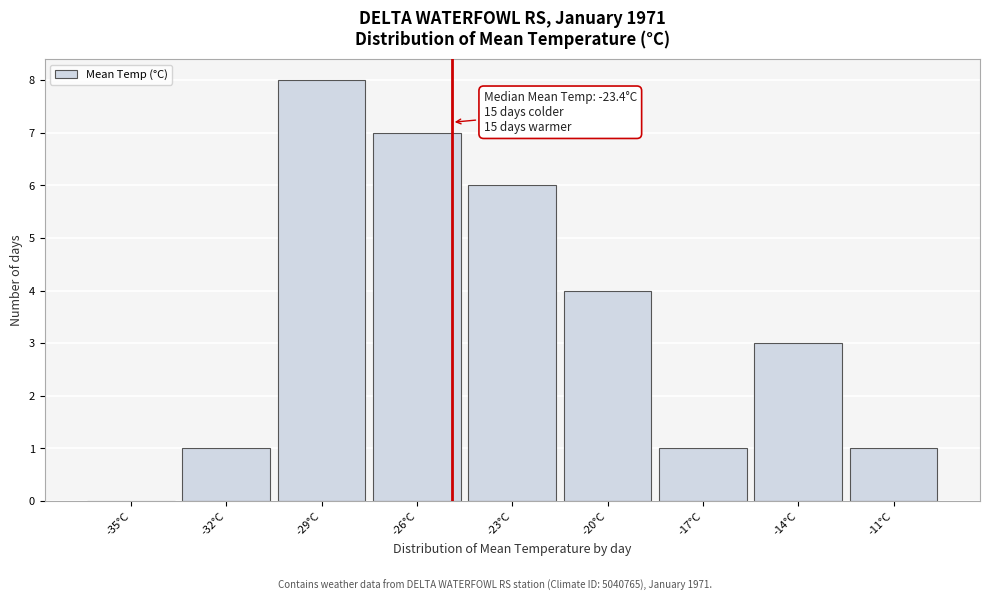

Reading left to right, what are all the values shown in this chart?

-35°C=0	-32°C=1	-29°C=8	-26°C=7	-23°C=6	-20°C=4	-17°C=1	-14°C=3	-11°C=1